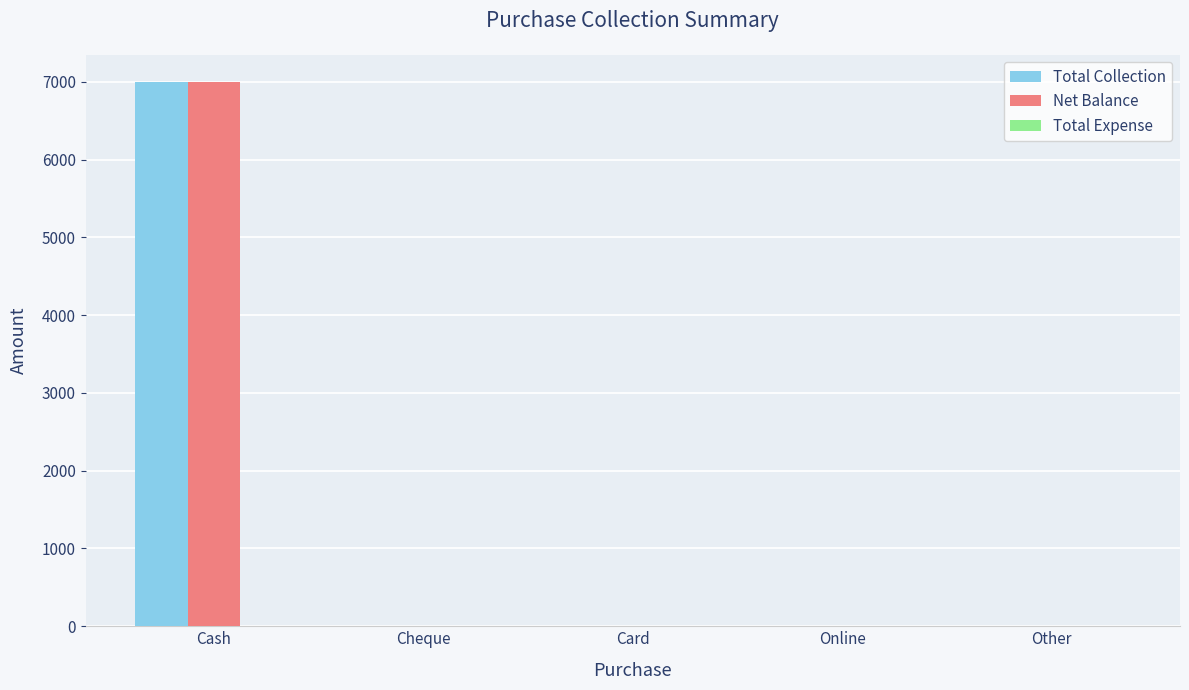

What is the maximum value shown in the chart?

7000